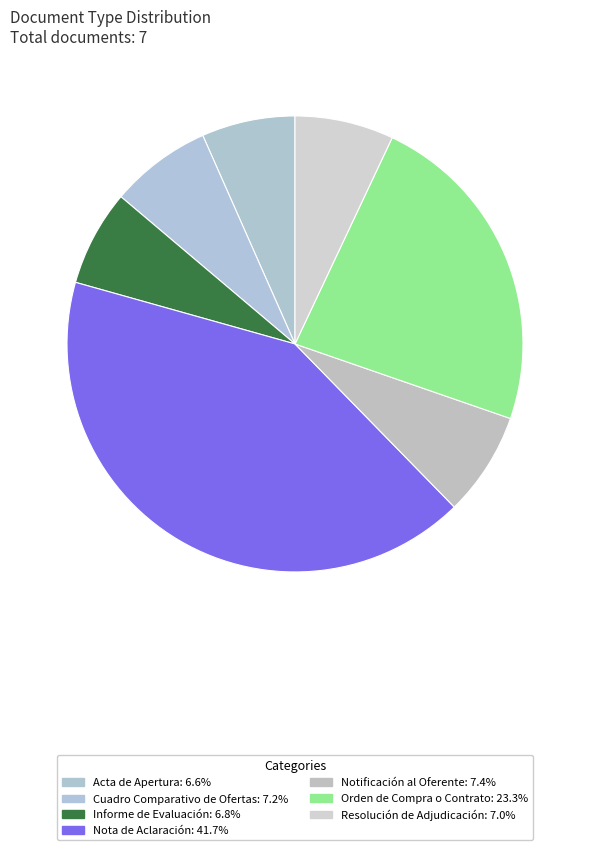

How many segments does this pie chart have?

7